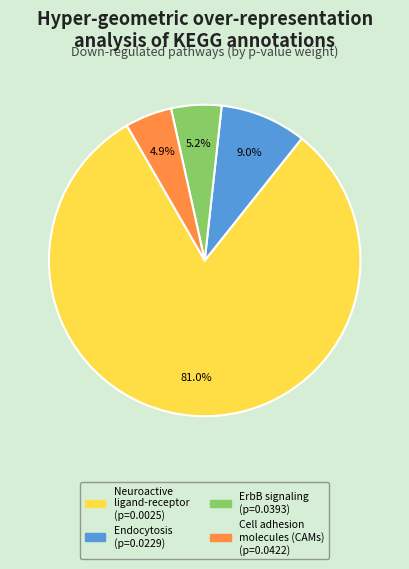

Is there a majority slice in this chart?

Yes